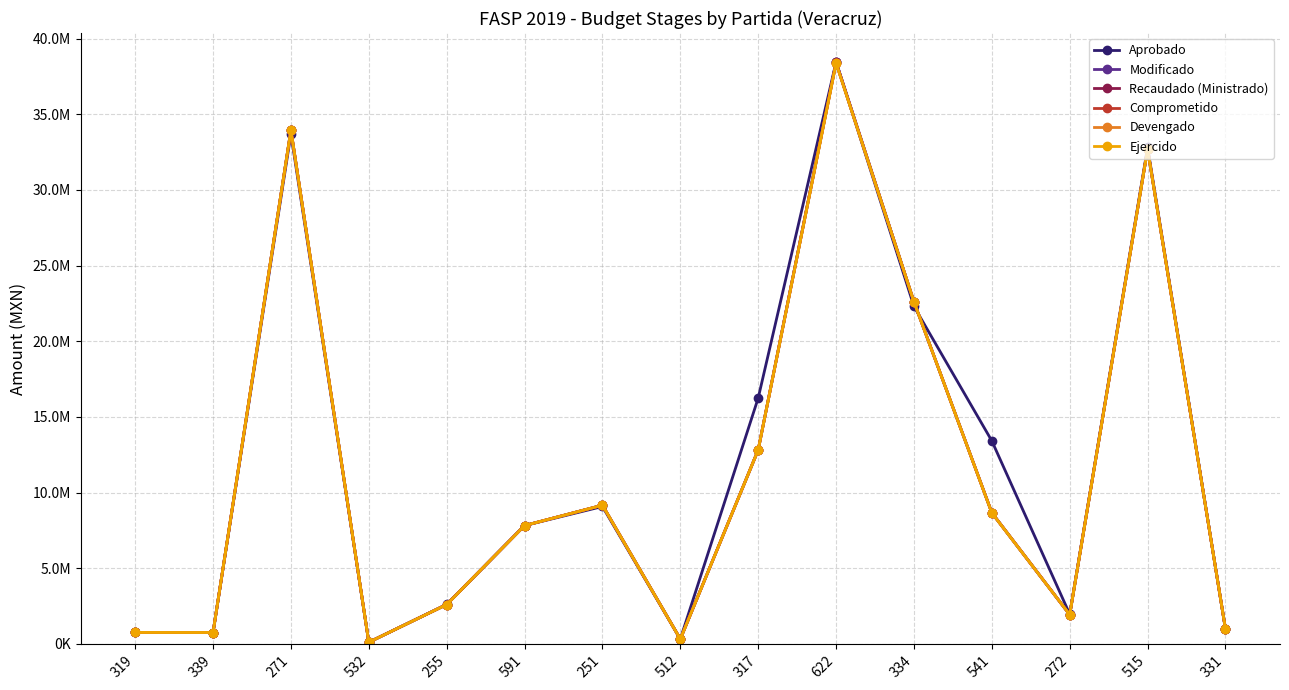

Is this an area chart (filled region under the line)?

No